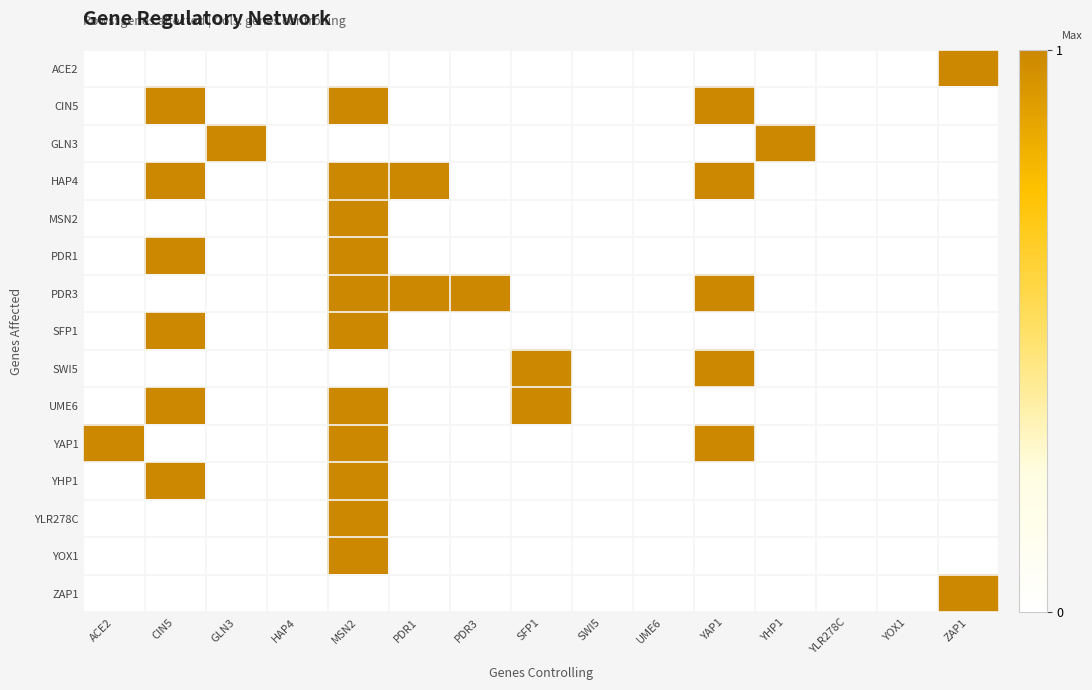

Reading right to left, transcribe all the data shown in this chart.

ACE2: ZAP1=1	YOX1=0	YLR278C=0	YHP1=0	YAP1=0	UME6=0	SWI5=0	SFP1=0	PDR3=0	PDR1=0	MSN2=0	HAP4=0	GLN3=0	CIN5=0	ACE2=0
CIN5: ZAP1=0	YOX1=0	YLR278C=0	YHP1=0	YAP1=1	UME6=0	SWI5=0	SFP1=0	PDR3=0	PDR1=0	MSN2=1	HAP4=0	GLN3=0	CIN5=1	ACE2=0
GLN3: ZAP1=0	YOX1=0	YLR278C=0	YHP1=1	YAP1=0	UME6=0	SWI5=0	SFP1=0	PDR3=0	PDR1=0	MSN2=0	HAP4=0	GLN3=1	CIN5=0	ACE2=0
HAP4: ZAP1=0	YOX1=0	YLR278C=0	YHP1=0	YAP1=1	UME6=0	SWI5=0	SFP1=0	PDR3=0	PDR1=1	MSN2=1	HAP4=0	GLN3=0	CIN5=1	ACE2=0
MSN2: ZAP1=0	YOX1=0	YLR278C=0	YHP1=0	YAP1=0	UME6=0	SWI5=0	SFP1=0	PDR3=0	PDR1=0	MSN2=1	HAP4=0	GLN3=0	CIN5=0	ACE2=0
PDR1: ZAP1=0	YOX1=0	YLR278C=0	YHP1=0	YAP1=0	UME6=0	SWI5=0	SFP1=0	PDR3=0	PDR1=0	MSN2=1	HAP4=0	GLN3=0	CIN5=1	ACE2=0
PDR3: ZAP1=0	YOX1=0	YLR278C=0	YHP1=0	YAP1=1	UME6=0	SWI5=0	SFP1=0	PDR3=1	PDR1=1	MSN2=1	HAP4=0	GLN3=0	CIN5=0	ACE2=0
SFP1: ZAP1=0	YOX1=0	YLR278C=0	YHP1=0	YAP1=0	UME6=0	SWI5=0	SFP1=0	PDR3=0	PDR1=0	MSN2=1	HAP4=0	GLN3=0	CIN5=1	ACE2=0
SWI5: ZAP1=0	YOX1=0	YLR278C=0	YHP1=0	YAP1=1	UME6=0	SWI5=0	SFP1=1	PDR3=0	PDR1=0	MSN2=0	HAP4=0	GLN3=0	CIN5=0	ACE2=0
UME6: ZAP1=0	YOX1=0	YLR278C=0	YHP1=0	YAP1=0	UME6=0	SWI5=0	SFP1=1	PDR3=0	PDR1=0	MSN2=1	HAP4=0	GLN3=0	CIN5=1	ACE2=0
YAP1: ZAP1=0	YOX1=0	YLR278C=0	YHP1=0	YAP1=1	UME6=0	SWI5=0	SFP1=0	PDR3=0	PDR1=0	MSN2=1	HAP4=0	GLN3=0	CIN5=0	ACE2=1
YHP1: ZAP1=0	YOX1=0	YLR278C=0	YHP1=0	YAP1=0	UME6=0	SWI5=0	SFP1=0	PDR3=0	PDR1=0	MSN2=1	HAP4=0	GLN3=0	CIN5=1	ACE2=0
YLR278C: ZAP1=0	YOX1=0	YLR278C=0	YHP1=0	YAP1=0	UME6=0	SWI5=0	SFP1=0	PDR3=0	PDR1=0	MSN2=1	HAP4=0	GLN3=0	CIN5=0	ACE2=0
YOX1: ZAP1=0	YOX1=0	YLR278C=0	YHP1=0	YAP1=0	UME6=0	SWI5=0	SFP1=0	PDR3=0	PDR1=0	MSN2=1	HAP4=0	GLN3=0	CIN5=0	ACE2=0
ZAP1: ZAP1=1	YOX1=0	YLR278C=0	YHP1=0	YAP1=0	UME6=0	SWI5=0	SFP1=0	PDR3=0	PDR1=0	MSN2=0	HAP4=0	GLN3=0	CIN5=0	ACE2=0